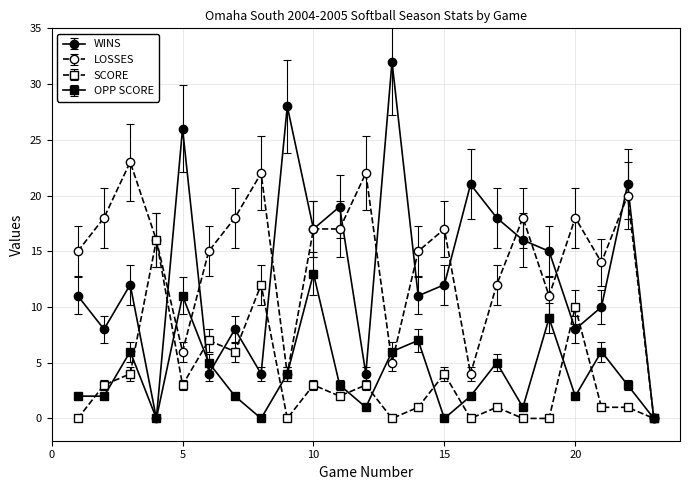

In WINS, how many points are lower than both neighbors (excluding endpoints)?

8